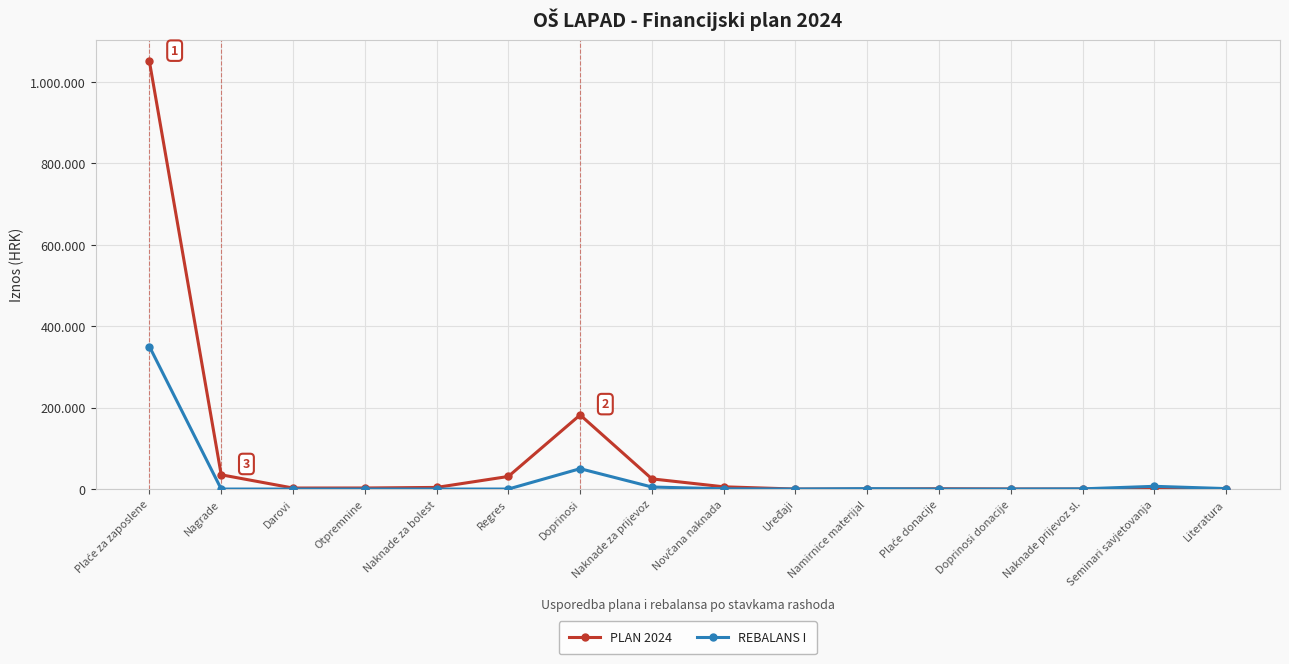

Does the chart have visible grid lines?

Yes